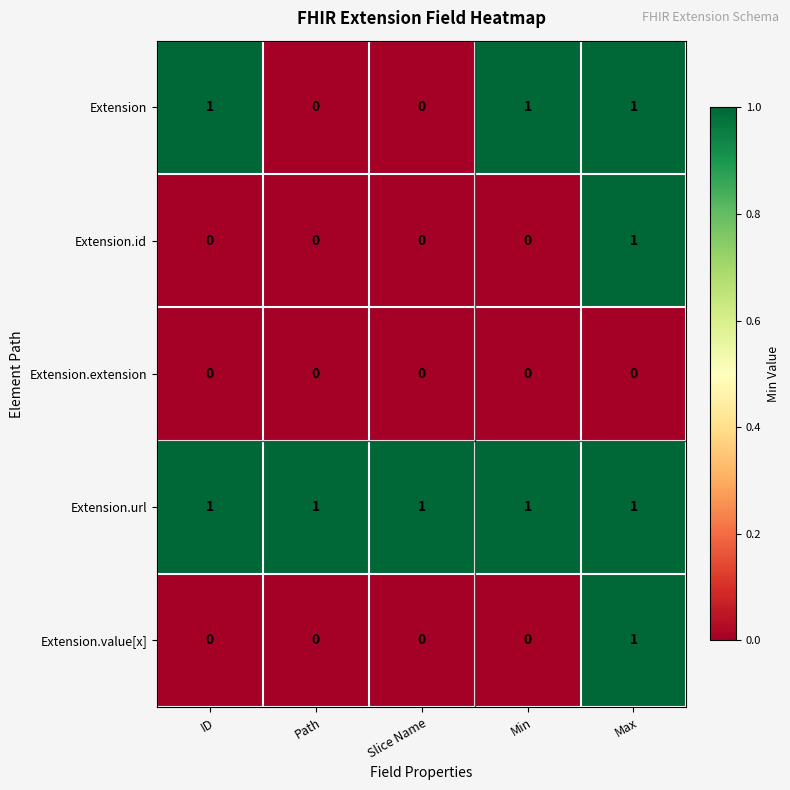

Count the number of data series in this chart.

5